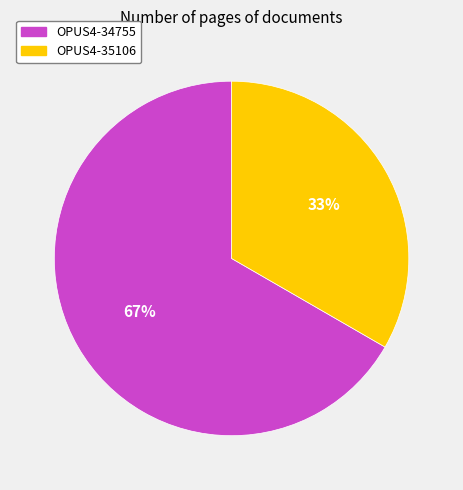

Which has a higher value, OPUS4-35106 or OPUS4-34755?

OPUS4-34755